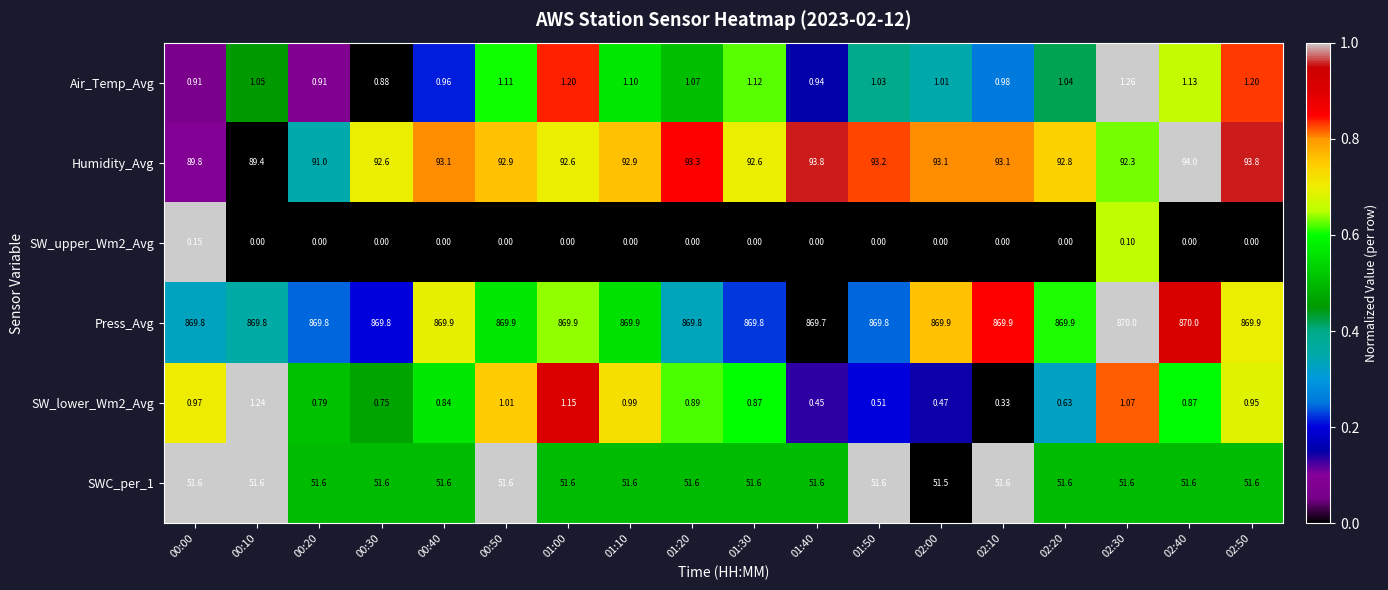

Is the value of Air_Temp_Avg at 01:50 greater than the value of SW_upper_Wm2_Avg at 01:50?

Yes